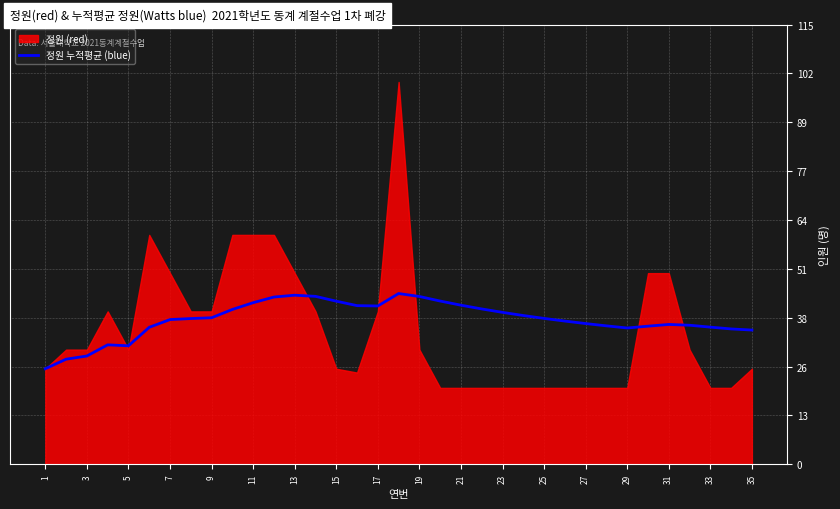

What is the highest value of the 정원 누적평균 (blue) series?

44.7